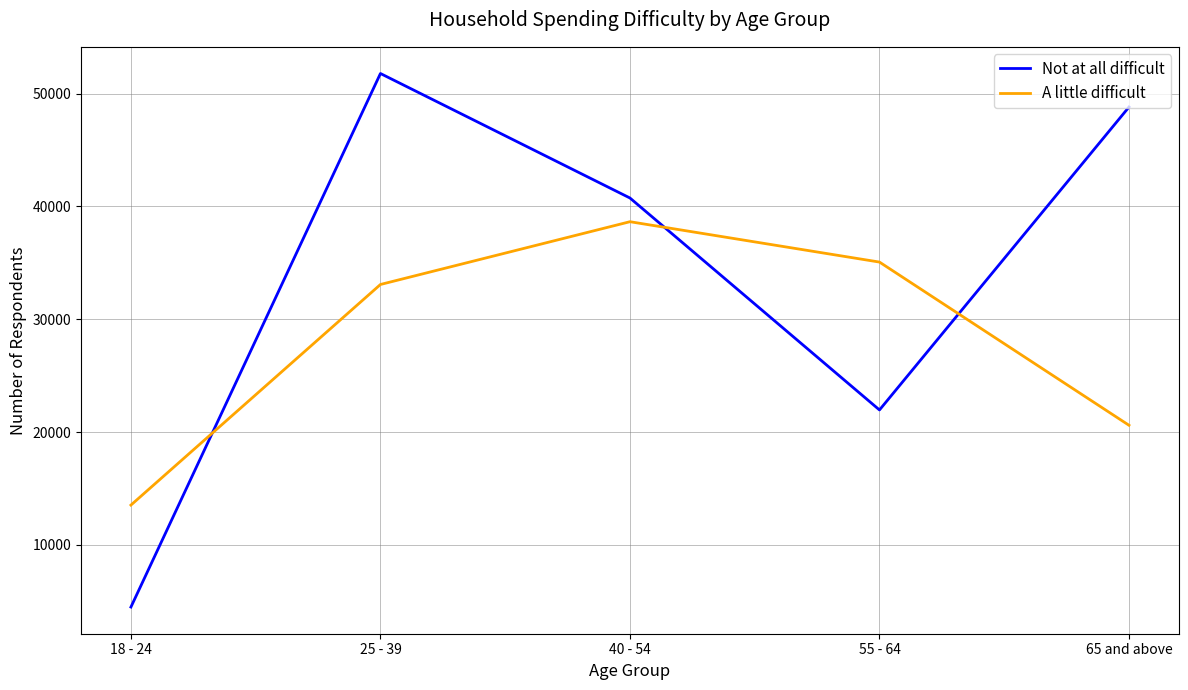

True or false: A little difficult has a value of 22115 at 18 - 24.

False